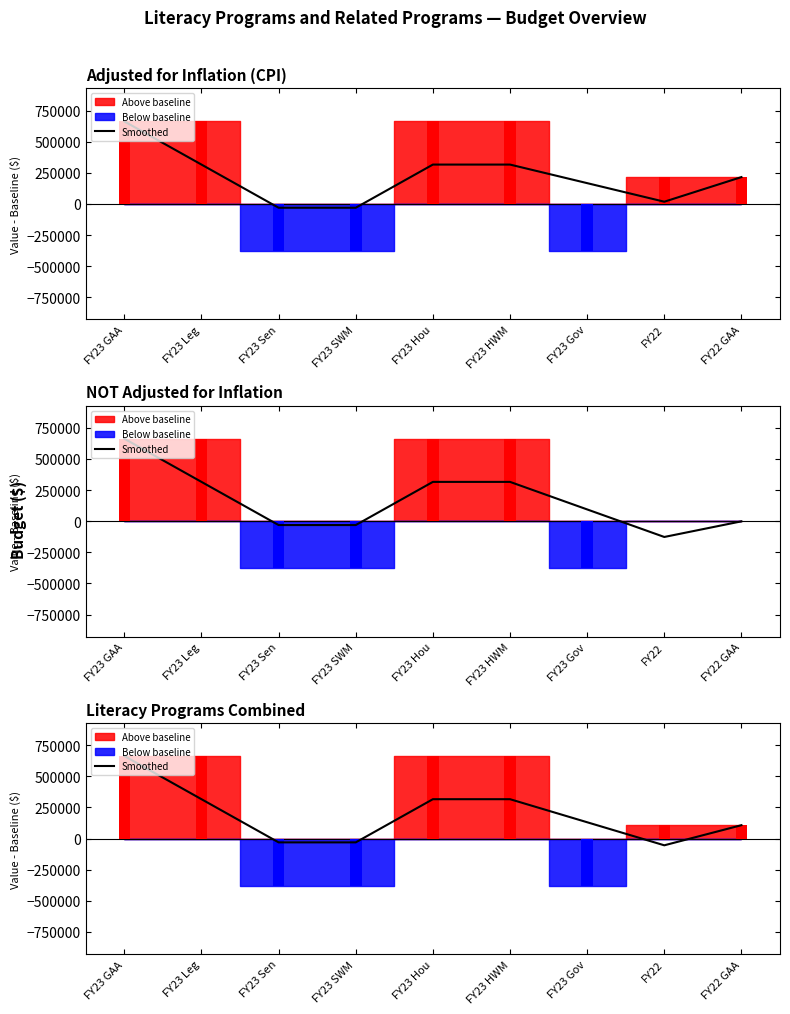

What is the label of the 7th bar from the left?

FY23 Gov